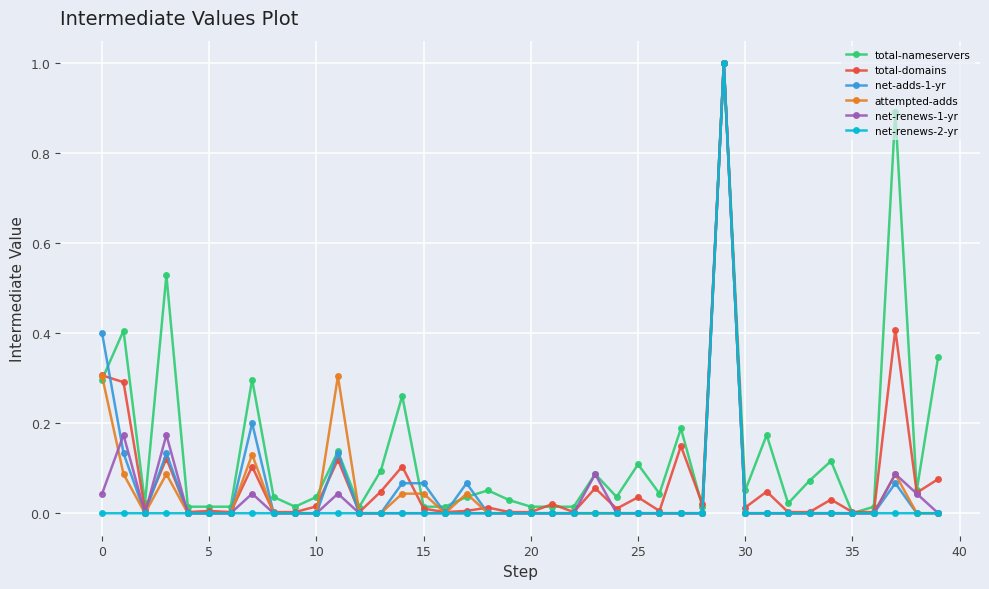

True or false: total-nameservers and attempted-adds intersect in this chart.

True